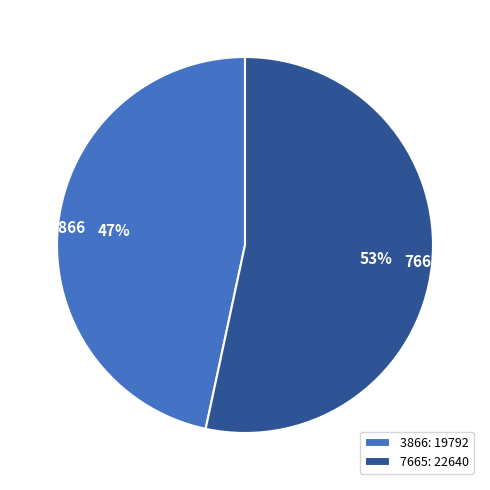

To the nearest percent, what portion does 7665 represent?

53%